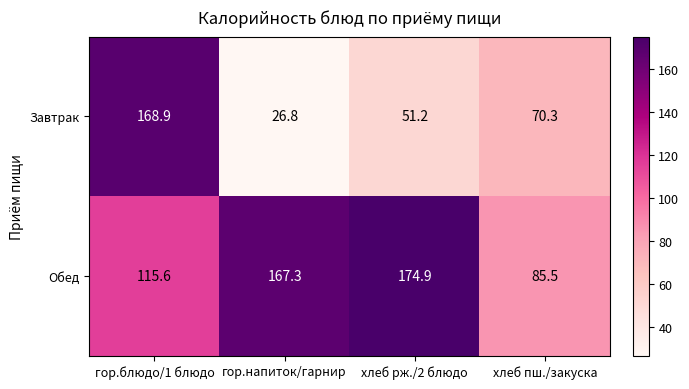

Rank the series by their average value, from lowest to highest.

Завтрак, Обед